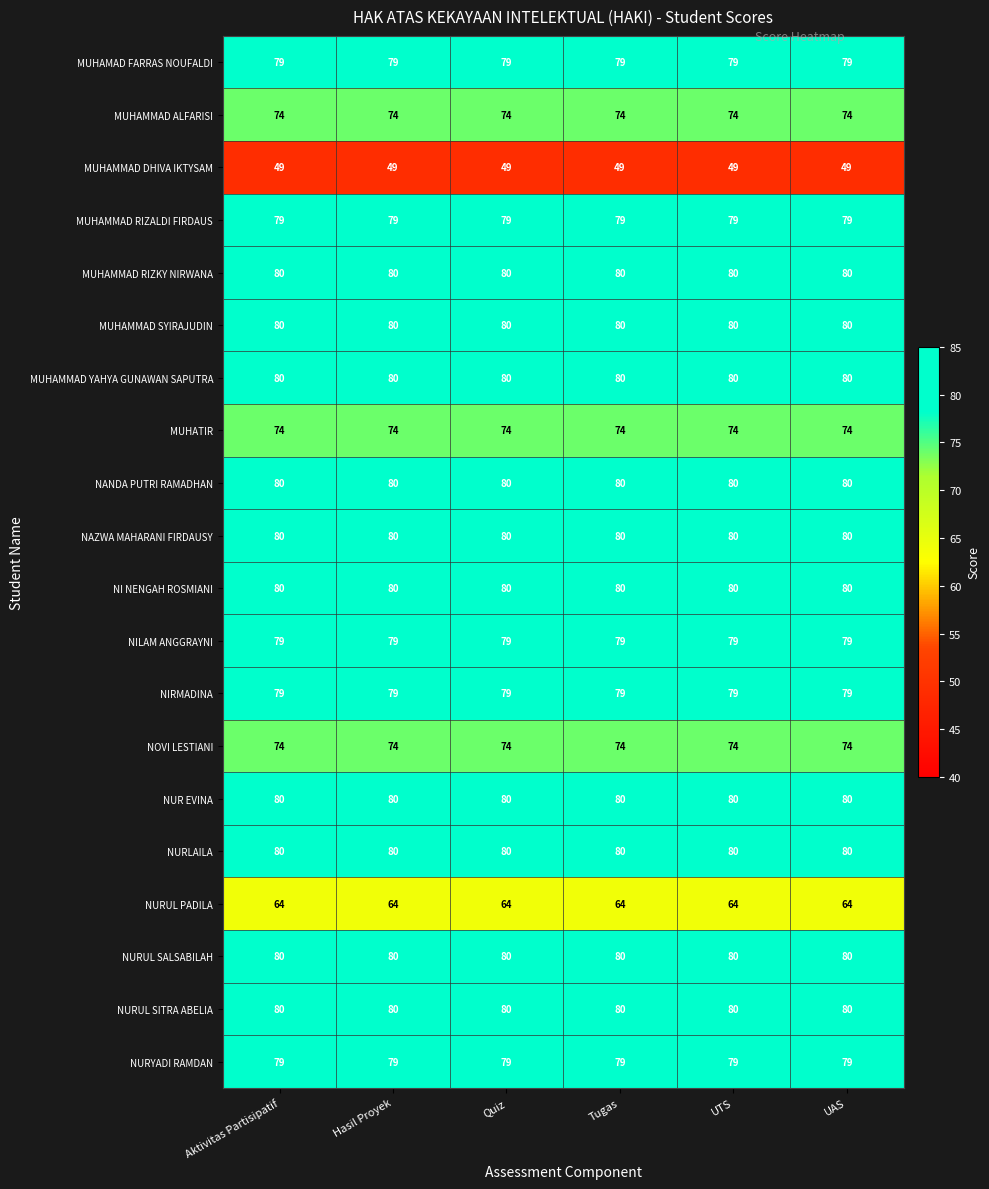

What is the smallest value displayed?

49